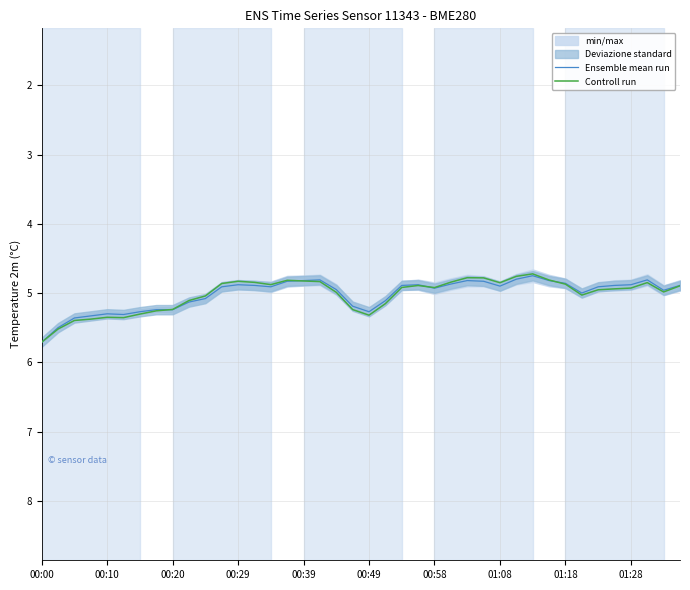

The Ensemble mean run series shows 2.6 at 00:39. True or false?

False